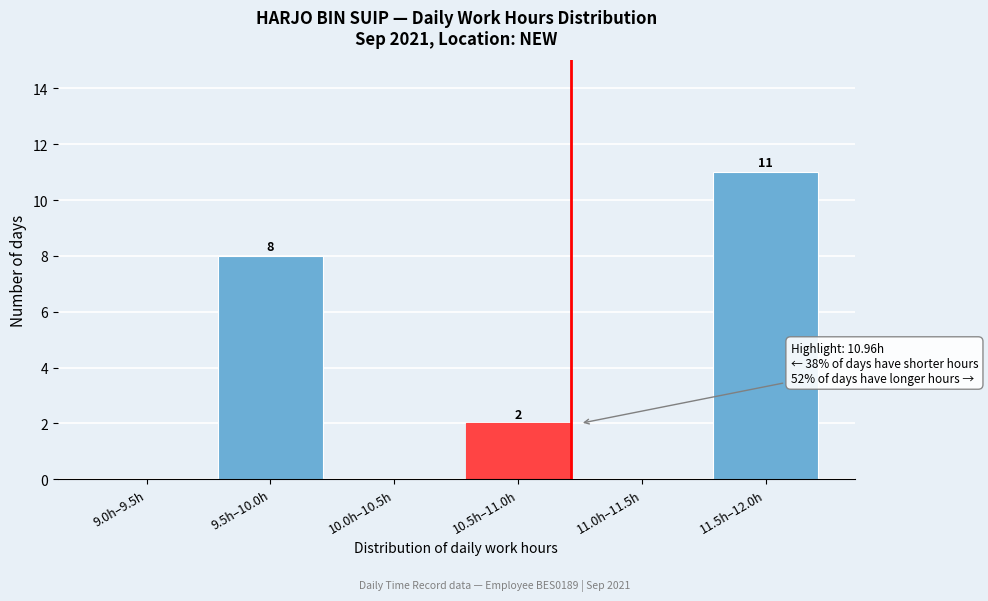

Reading left to right, transcribe all the data shown in this chart.

9.0h–9.5h=0	9.5h–10.0h=8	10.0h–10.5h=0	10.5h–11.0h=2	11.0h–11.5h=0	11.5h–12.0h=11